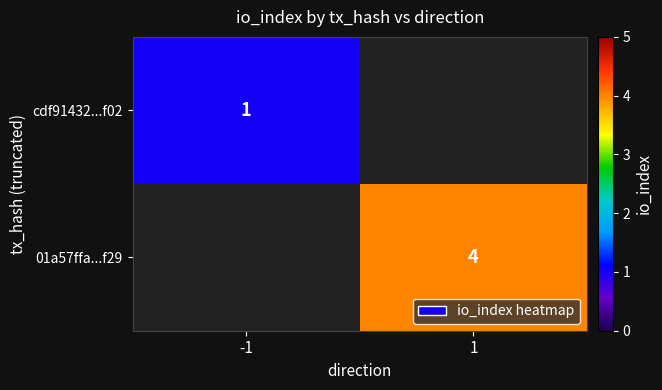

The 01a57ffa...f29 series shows 2 at 1. True or false?

False